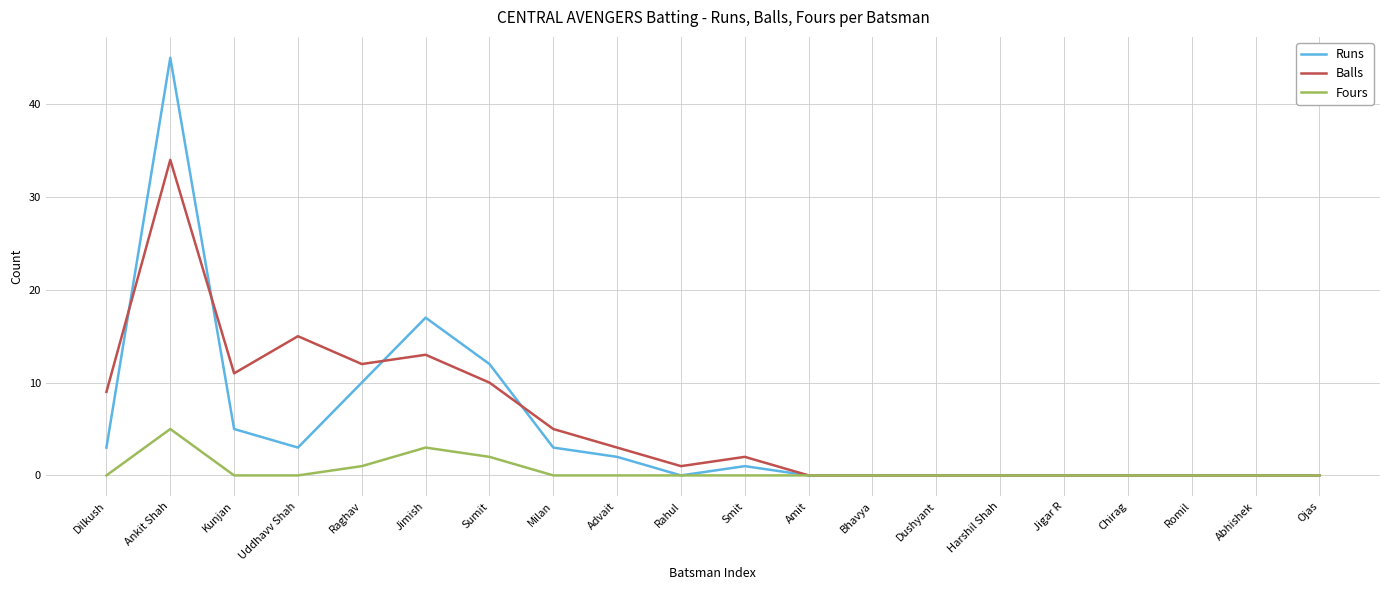

True or false: Runs has more than 0 points higher than both neighbors.

True